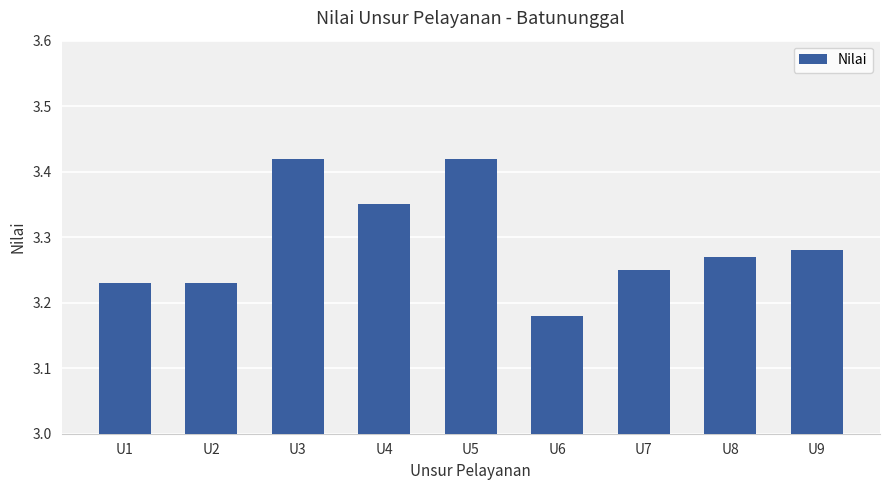

Which label corresponds to the smallest value in the chart?

U6